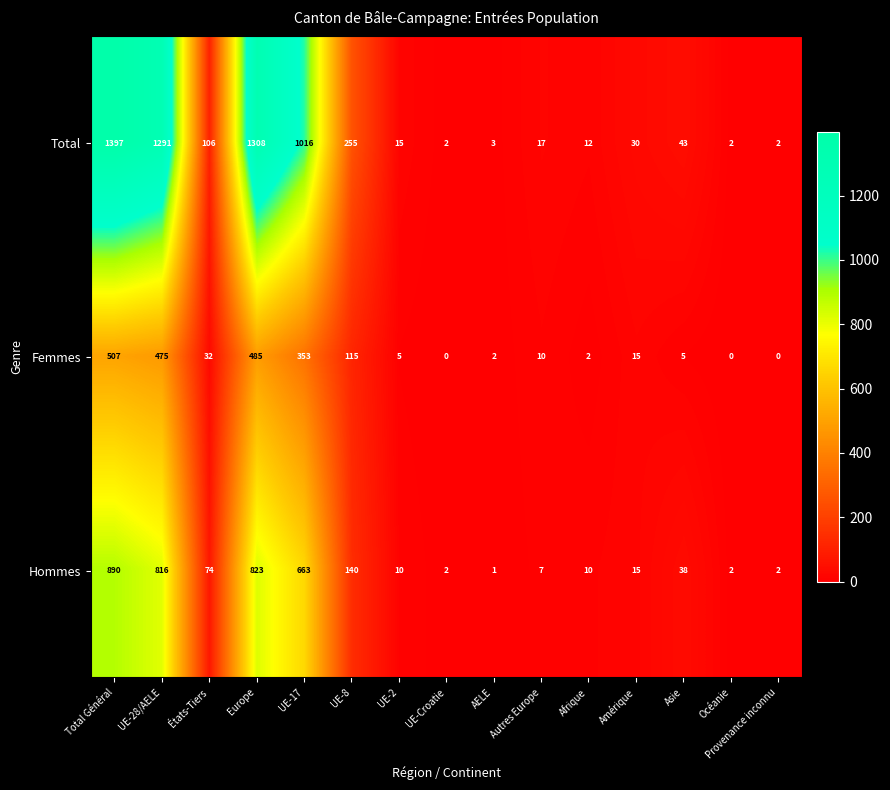

What is the difference between the second highest and second lowest values in the Hommes series?

821